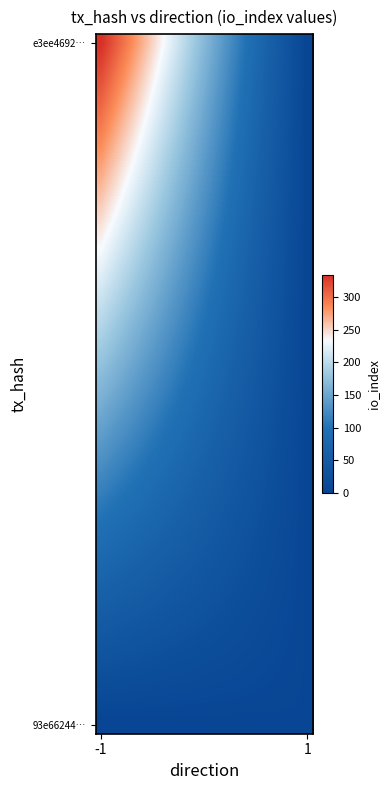

Count the number of categories in the chart.

20